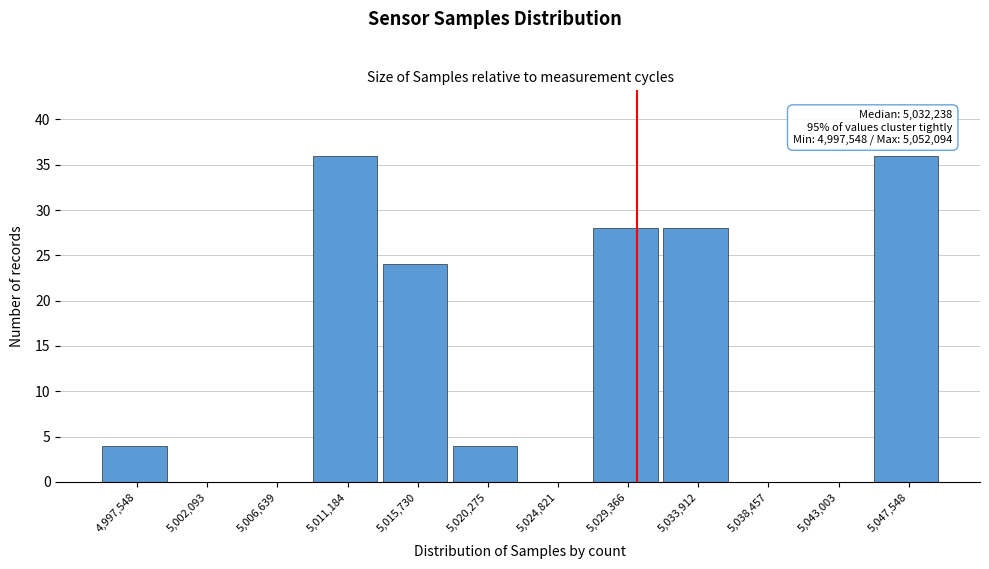

Reading left to right, extract all data points from this chart.

4,997,548=4	5,002,093=0	5,006,639=0	5,011,184=36	5,015,730=24	5,020,275=4	5,024,821=0	5,029,366=28	5,033,912=28	5,038,457=0	5,043,003=0	5,047,548=36